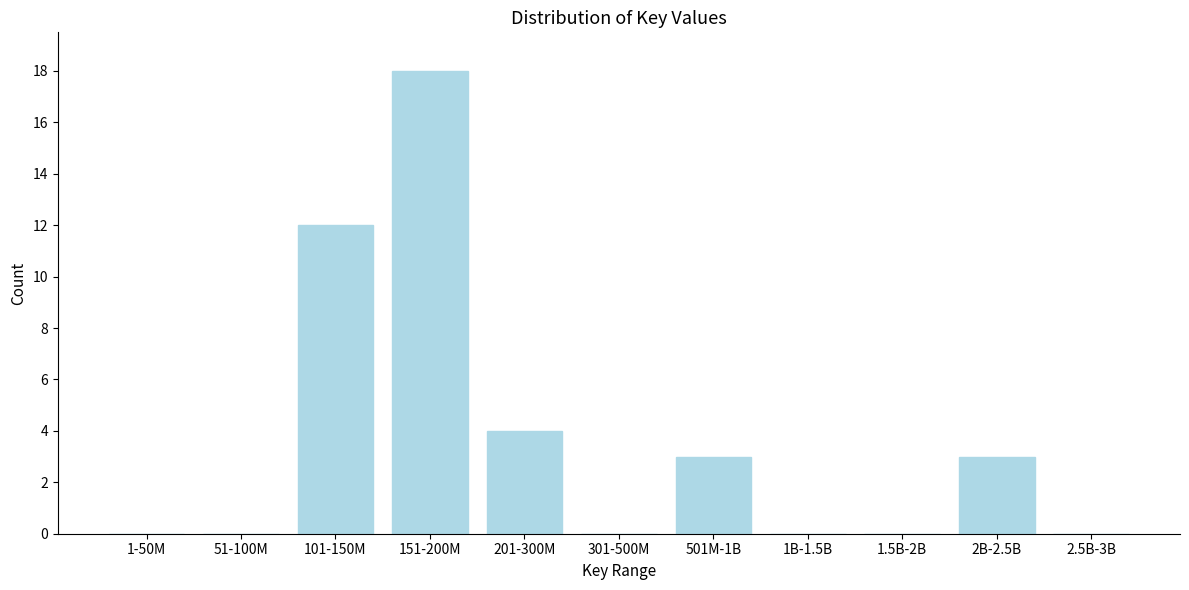

Reading left to right, list all the values displayed in this chart.

1-50M=0	51-100M=0	101-150M=12	151-200M=18	201-300M=4	301-500M=0	501M-1B=3	1B-1.5B=0	1.5B-2B=0	2B-2.5B=3	2.5B-3B=0